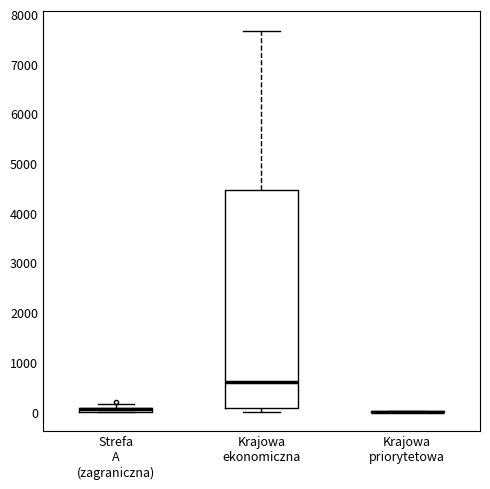

Comparing the boxes themselves (not the whiskers), which one is the tallest?

Krajowa ekonomiczna